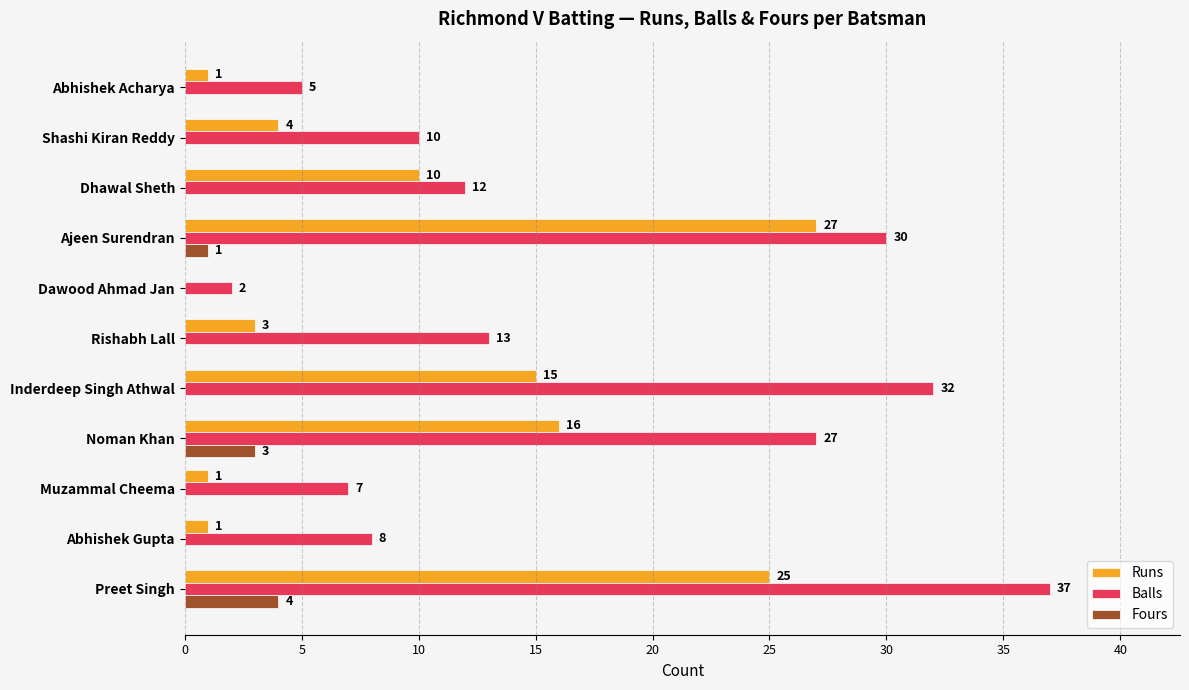

How many distinct data groups are displayed?

3